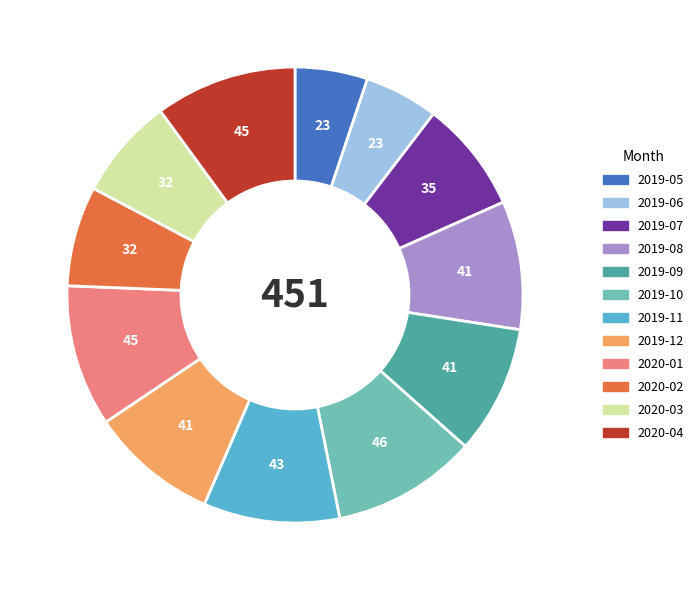

Count the number of slices in the pie.

12